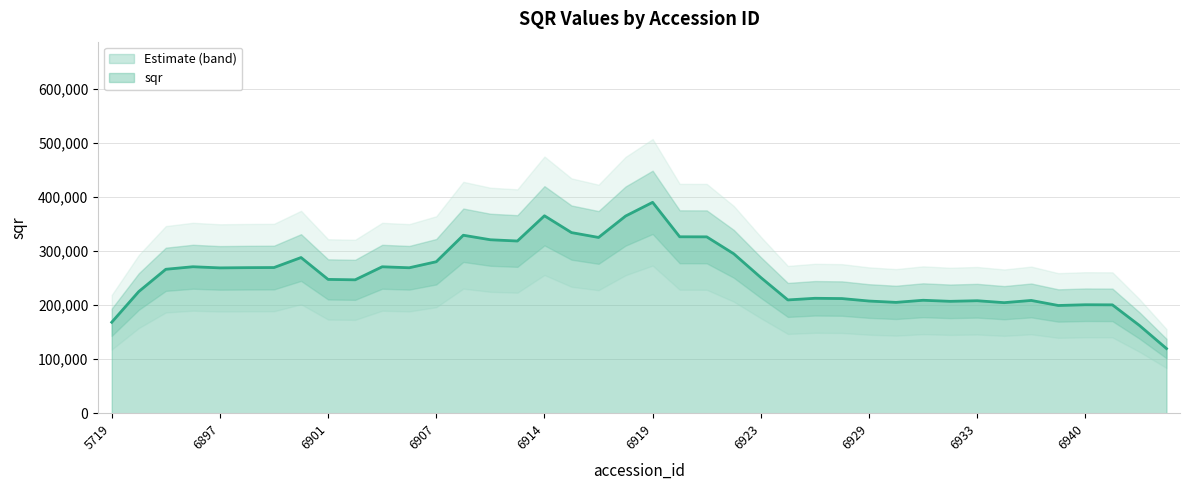

What is the difference between the values at 6911 and 6901?

69269.5